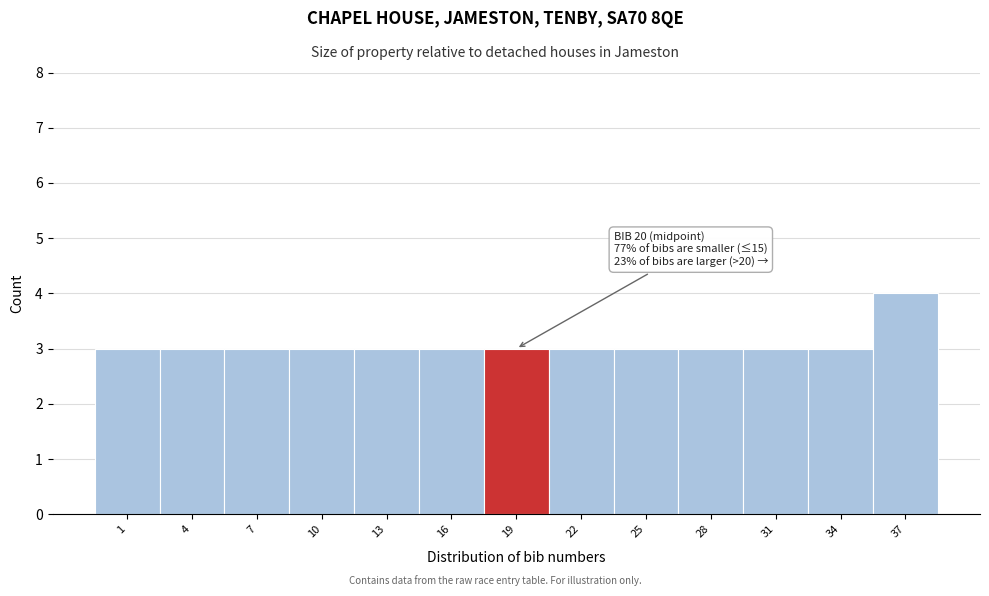

Reading left to right, transcribe all the data shown in this chart.

1=3	4=3	7=3	10=3	13=3	16=3	19=3	22=3	25=3	28=3	31=3	34=3	37=4